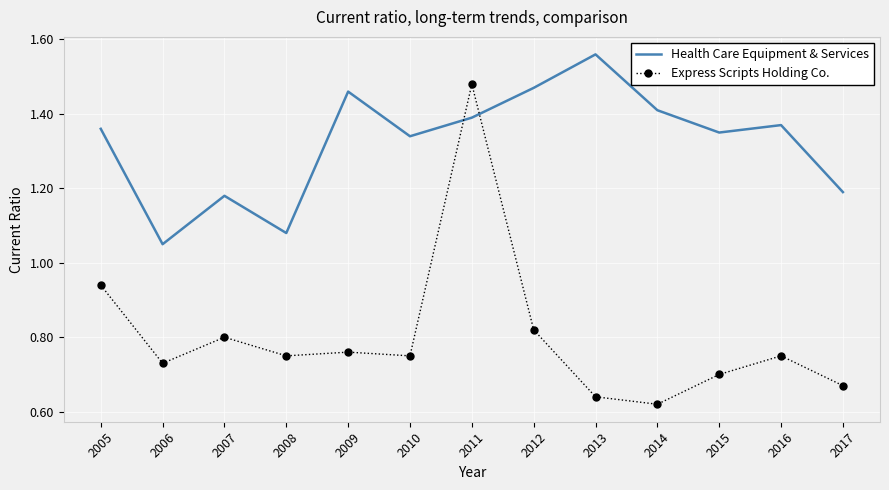

True or false: Health Care Equipment & Services and Express Scripts Holding Co. cross at least once.

True